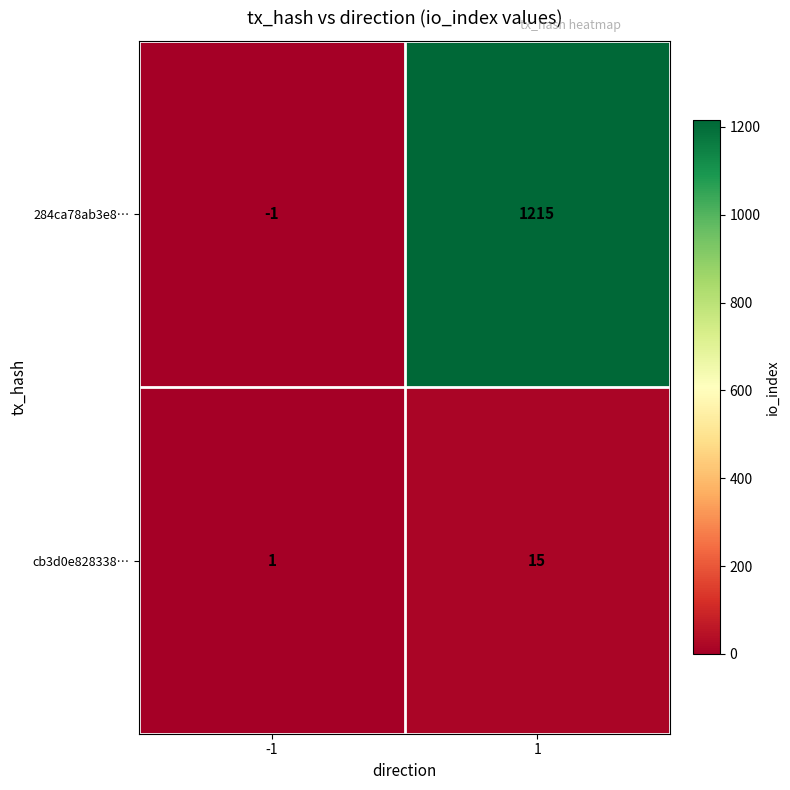

The value of cb3d0e828338… at 1 is 7. True or false?

False